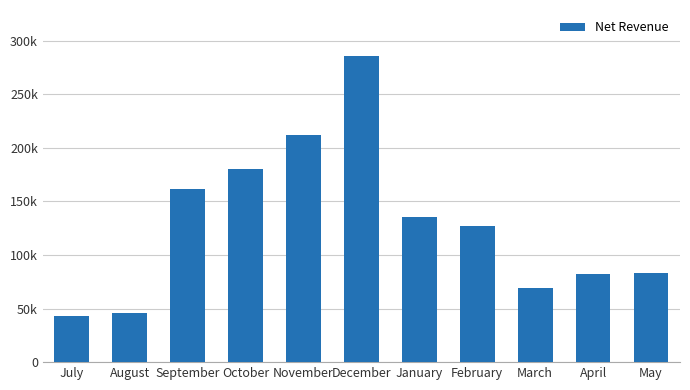

Does the chart contain any negative values?

No